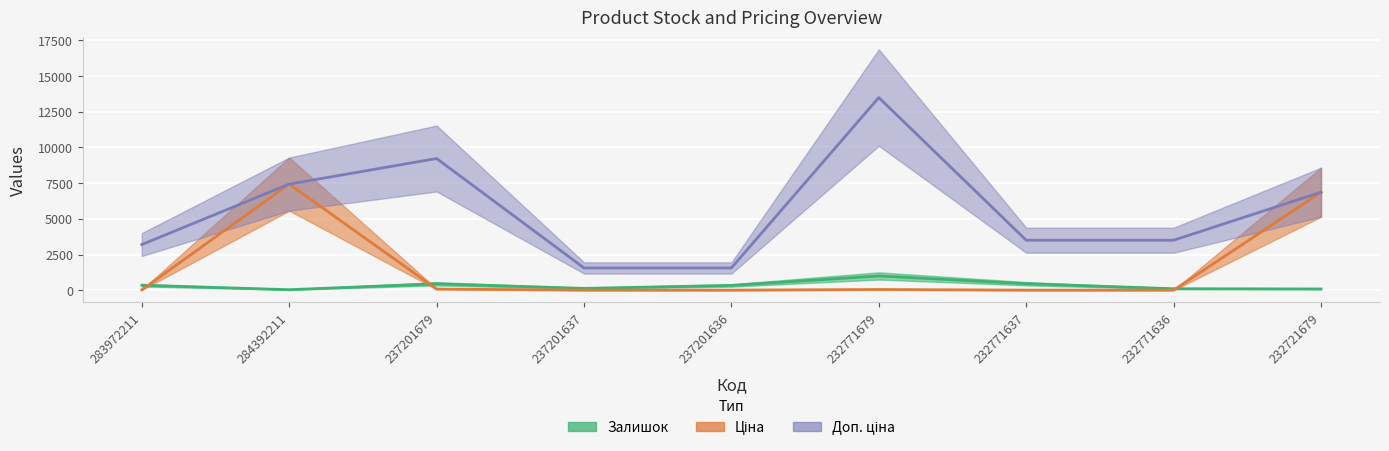

List the labels in order of Залишок value, largest first.

232771679, 232771637, 237201679, 283972211, 237201636, 237201637, 232771636, 232721679, 284392211